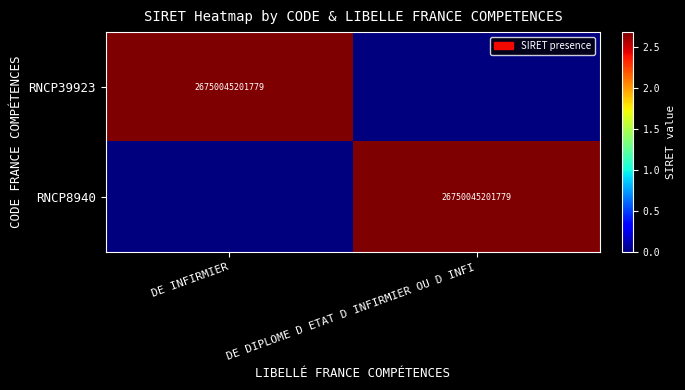

How many series are shown in this chart?

2